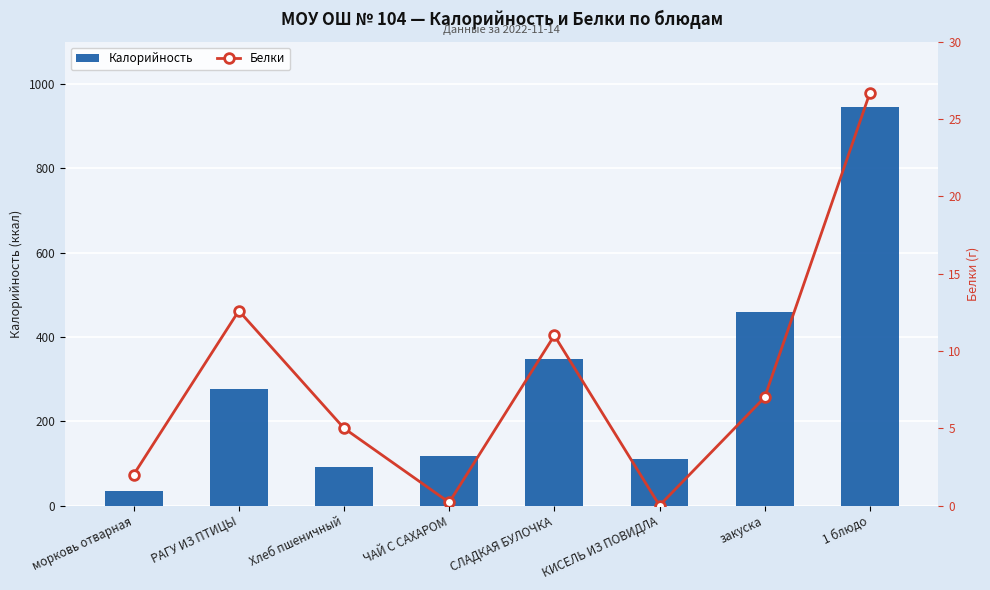

At how many categories does at least one series exceed 755?

1